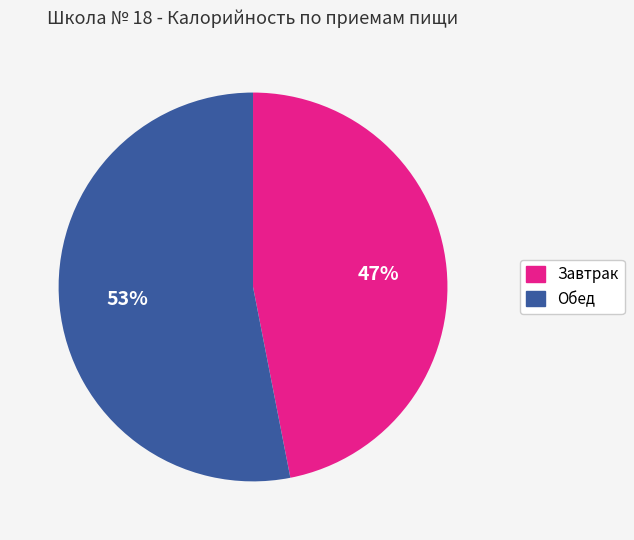

Is there a majority slice in this chart?

Yes